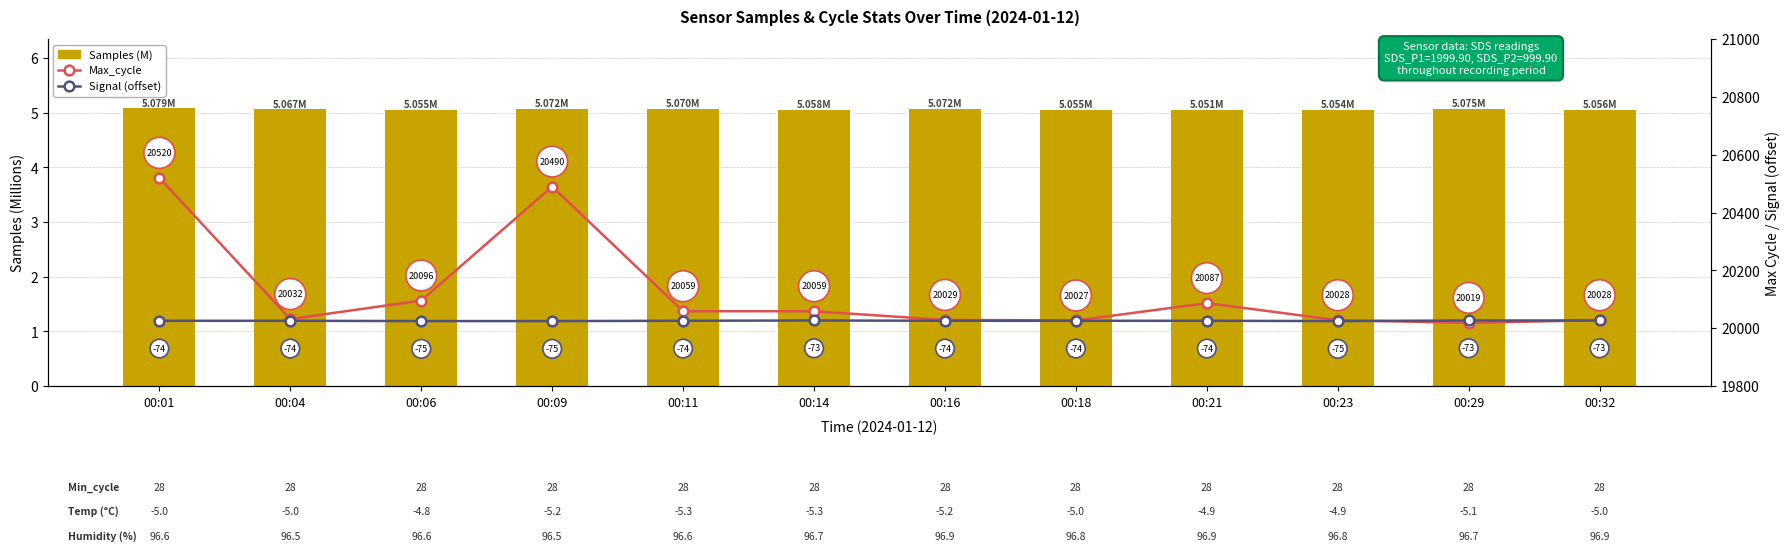

What is the difference between the highest and lowest values at 00:04?

20026.9